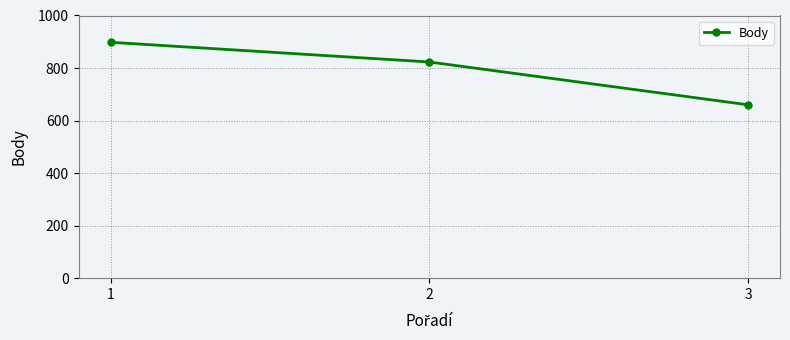

Count the number of categories in the chart.

3